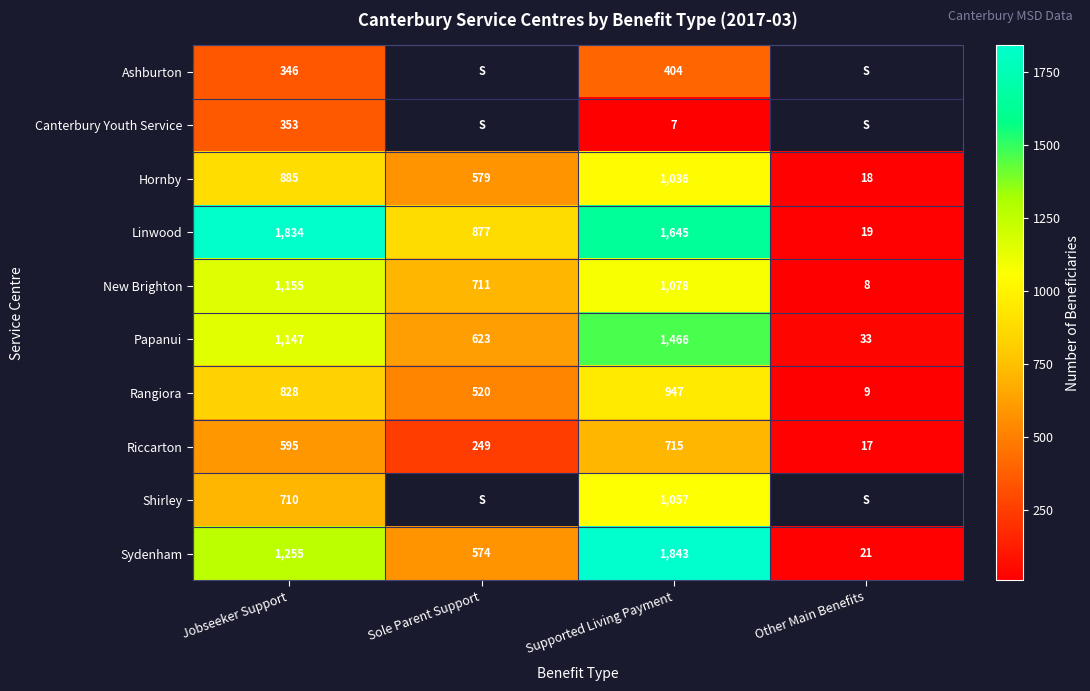

At Supported Living Payment, list the series in order from smallest to largest.

Canterbury Youth Service, Ashburton, Riccarton, Rangiora, Hornby, Shirley, New Brighton, Papanui, Linwood, Sydenham